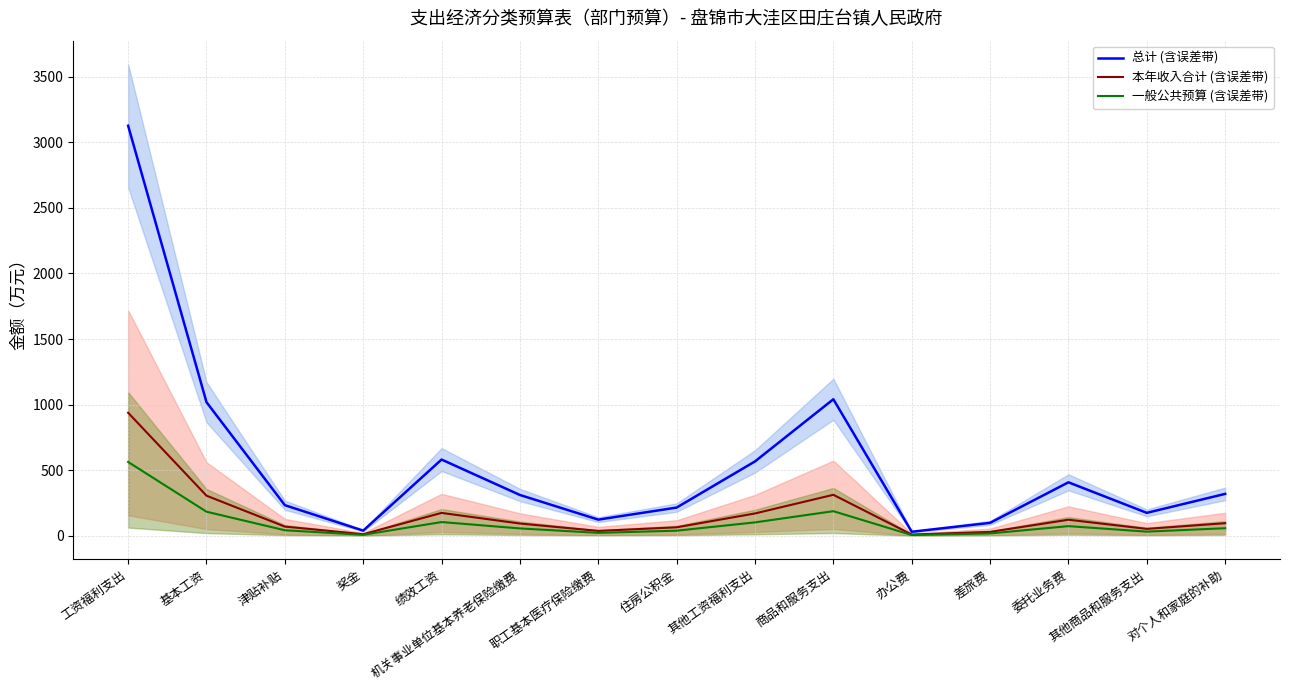

At which category is the sum across all series the highest?

工资福利支出